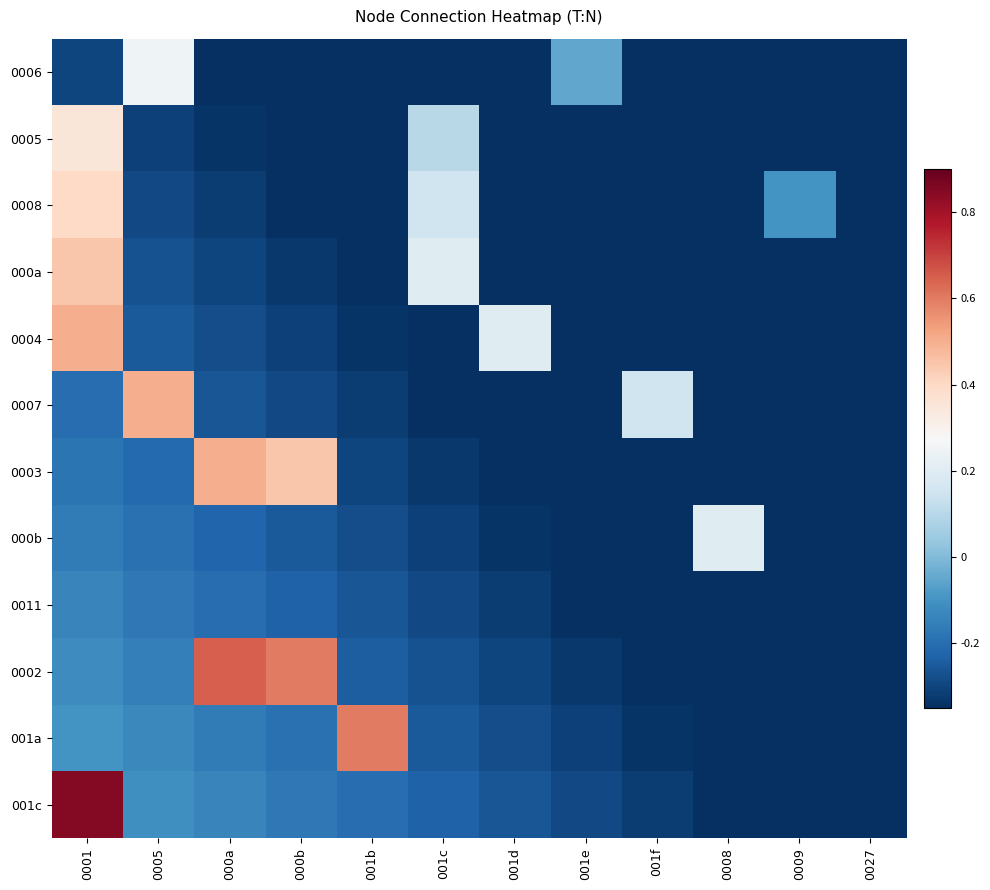

What is the minimum value shown in the chart?

-0.3